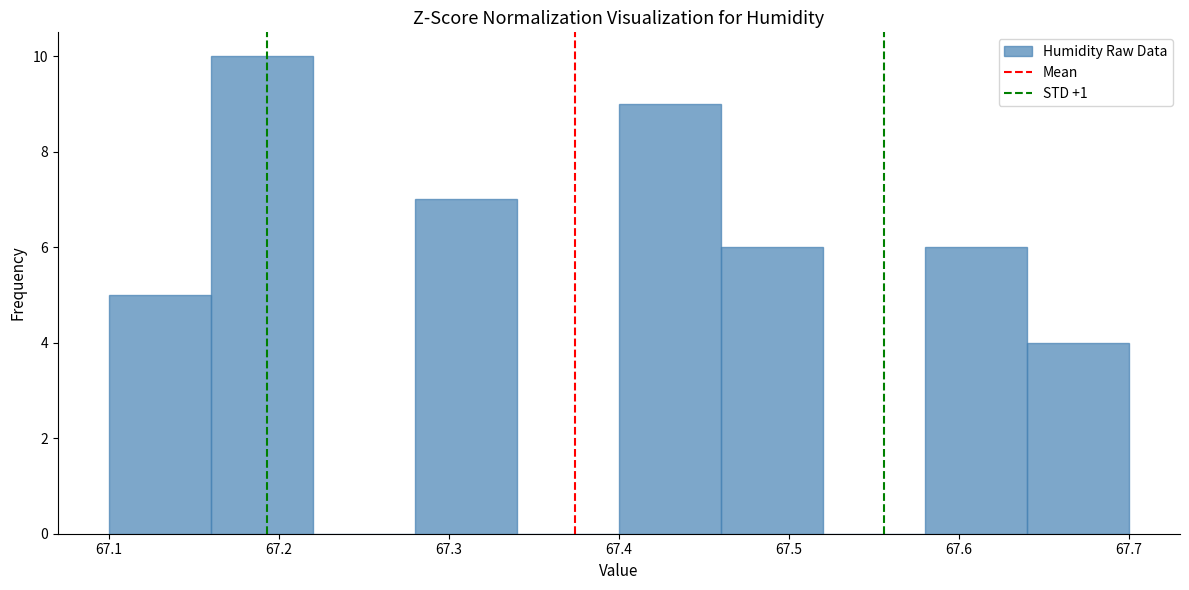

Reading left to right, transcribe this chart: for each bar, give the range it covers on the x-axis and its height. The values are not printed on the chart, so give them approximately, as read against the axis.

67.10 to 67.16: 5
67.16 to 67.22: 10
67.22 to 67.28: 0
67.28 to 67.34: 7
67.34 to 67.40: 0
67.40 to 67.46: 9
67.46 to 67.52: 6
67.52 to 67.58: 0
67.58 to 67.64: 6
67.64 to 67.70: 4